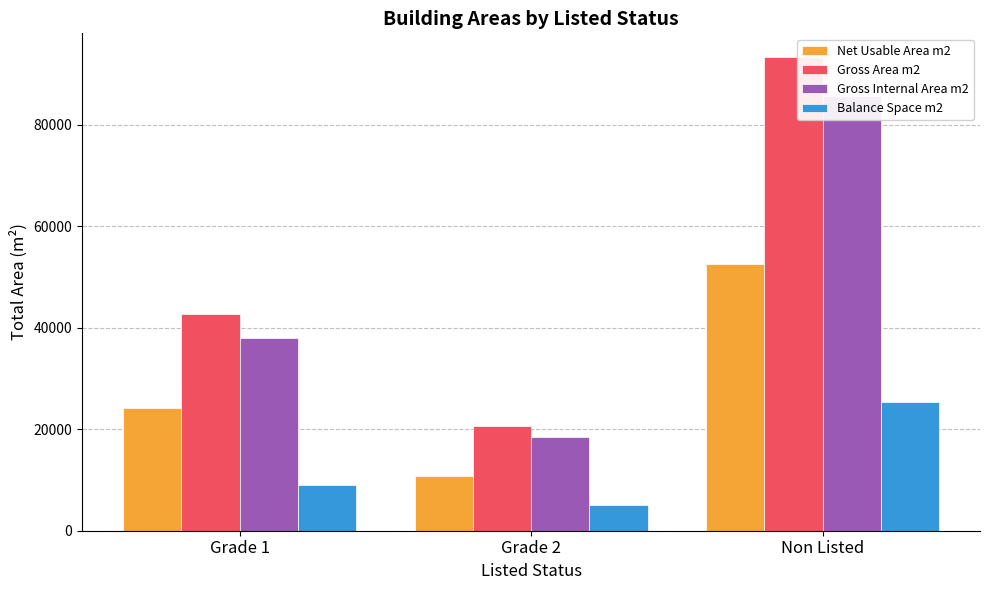

What is the maximum value shown in the chart?

93314.4